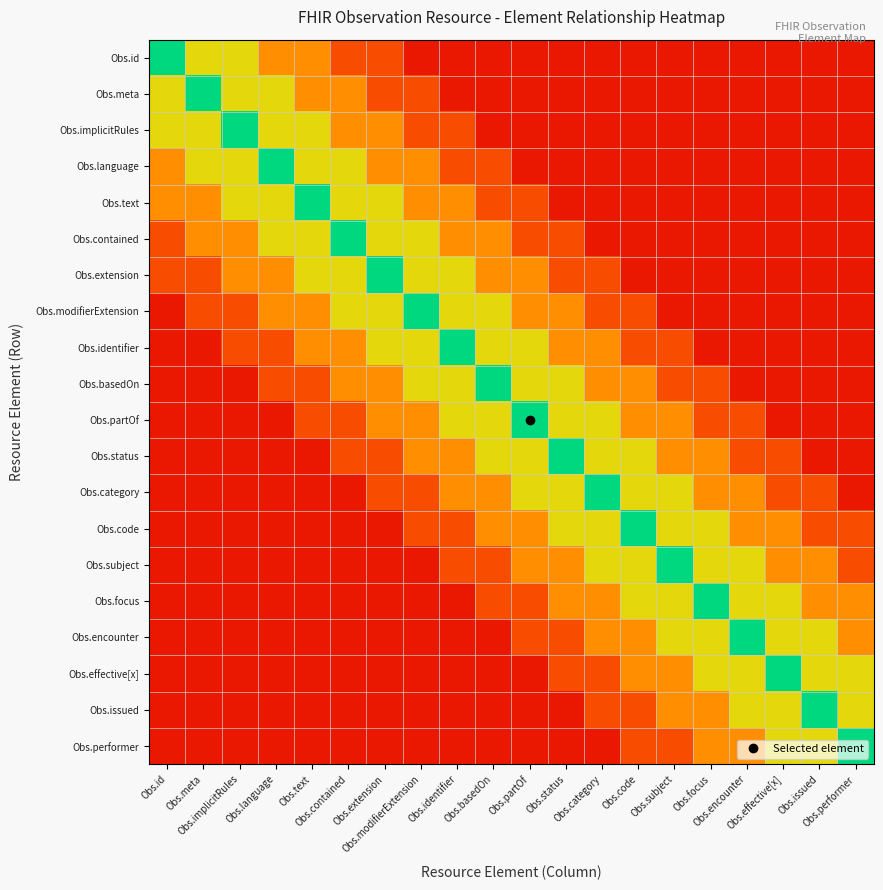

Reading left to right, list all the values displayed in this chart.

Obs.id: Obs.id=1.0	Obs.meta=0.7	Obs.implicitRules=0.7	Obs.language=0.5	Obs.text=0.5	Obs.contained=0.2	Obs.extension=0.2	Obs.modifierExtension=0.1	Obs.identifier=0.1	Obs.basedOn=0.1	Obs.partOf=0.1	Obs.status=0.1	Obs.category=0.1	Obs.code=0.1	Obs.subject=0.1	Obs.focus=0.1	Obs.encounter=0.1	Obs.effective[x]=0.1	Obs.issued=0.1	Obs.performer=0.1
Obs.meta: Obs.id=0.7	Obs.meta=1.0	Obs.implicitRules=0.7	Obs.language=0.7	Obs.text=0.5	Obs.contained=0.5	Obs.extension=0.2	Obs.modifierExtension=0.2	Obs.identifier=0.1	Obs.basedOn=0.1	Obs.partOf=0.1	Obs.status=0.1	Obs.category=0.1	Obs.code=0.1	Obs.subject=0.1	Obs.focus=0.1	Obs.encounter=0.1	Obs.effective[x]=0.1	Obs.issued=0.1	Obs.performer=0.1
Obs.implicitRules: Obs.id=0.7	Obs.meta=0.7	Obs.implicitRules=1.0	Obs.language=0.7	Obs.text=0.7	Obs.contained=0.5	Obs.extension=0.5	Obs.modifierExtension=0.2	Obs.identifier=0.2	Obs.basedOn=0.1	Obs.partOf=0.1	Obs.status=0.1	Obs.category=0.1	Obs.code=0.1	Obs.subject=0.1	Obs.focus=0.1	Obs.encounter=0.1	Obs.effective[x]=0.1	Obs.issued=0.1	Obs.performer=0.1
Obs.language: Obs.id=0.5	Obs.meta=0.7	Obs.implicitRules=0.7	Obs.language=1.0	Obs.text=0.7	Obs.contained=0.7	Obs.extension=0.5	Obs.modifierExtension=0.5	Obs.identifier=0.2	Obs.basedOn=0.2	Obs.partOf=0.1	Obs.status=0.1	Obs.category=0.1	Obs.code=0.1	Obs.subject=0.1	Obs.focus=0.1	Obs.encounter=0.1	Obs.effective[x]=0.1	Obs.issued=0.1	Obs.performer=0.1
Obs.text: Obs.id=0.5	Obs.meta=0.5	Obs.implicitRules=0.7	Obs.language=0.7	Obs.text=1.0	Obs.contained=0.7	Obs.extension=0.7	Obs.modifierExtension=0.5	Obs.identifier=0.5	Obs.basedOn=0.2	Obs.partOf=0.2	Obs.status=0.1	Obs.category=0.1	Obs.code=0.1	Obs.subject=0.1	Obs.focus=0.1	Obs.encounter=0.1	Obs.effective[x]=0.1	Obs.issued=0.1	Obs.performer=0.1
Obs.contained: Obs.id=0.2	Obs.meta=0.5	Obs.implicitRules=0.5	Obs.language=0.7	Obs.text=0.7	Obs.contained=1.0	Obs.extension=0.7	Obs.modifierExtension=0.7	Obs.identifier=0.5	Obs.basedOn=0.5	Obs.partOf=0.2	Obs.status=0.2	Obs.category=0.1	Obs.code=0.1	Obs.subject=0.1	Obs.focus=0.1	Obs.encounter=0.1	Obs.effective[x]=0.1	Obs.issued=0.1	Obs.performer=0.1
Obs.extension: Obs.id=0.2	Obs.meta=0.2	Obs.implicitRules=0.5	Obs.language=0.5	Obs.text=0.7	Obs.contained=0.7	Obs.extension=1.0	Obs.modifierExtension=0.7	Obs.identifier=0.7	Obs.basedOn=0.5	Obs.partOf=0.5	Obs.status=0.2	Obs.category=0.2	Obs.code=0.1	Obs.subject=0.1	Obs.focus=0.1	Obs.encounter=0.1	Obs.effective[x]=0.1	Obs.issued=0.1	Obs.performer=0.1
Obs.modifierExtension: Obs.id=0.1	Obs.meta=0.2	Obs.implicitRules=0.2	Obs.language=0.5	Obs.text=0.5	Obs.contained=0.7	Obs.extension=0.7	Obs.modifierExtension=1.0	Obs.identifier=0.7	Obs.basedOn=0.7	Obs.partOf=0.5	Obs.status=0.5	Obs.category=0.2	Obs.code=0.2	Obs.subject=0.1	Obs.focus=0.1	Obs.encounter=0.1	Obs.effective[x]=0.1	Obs.issued=0.1	Obs.performer=0.1
Obs.identifier: Obs.id=0.1	Obs.meta=0.1	Obs.implicitRules=0.2	Obs.language=0.2	Obs.text=0.5	Obs.contained=0.5	Obs.extension=0.7	Obs.modifierExtension=0.7	Obs.identifier=1.0	Obs.basedOn=0.7	Obs.partOf=0.7	Obs.status=0.5	Obs.category=0.5	Obs.code=0.2	Obs.subject=0.2	Obs.focus=0.1	Obs.encounter=0.1	Obs.effective[x]=0.1	Obs.issued=0.1	Obs.performer=0.1
Obs.basedOn: Obs.id=0.1	Obs.meta=0.1	Obs.implicitRules=0.1	Obs.language=0.2	Obs.text=0.2	Obs.contained=0.5	Obs.extension=0.5	Obs.modifierExtension=0.7	Obs.identifier=0.7	Obs.basedOn=1.0	Obs.partOf=0.7	Obs.status=0.7	Obs.category=0.5	Obs.code=0.5	Obs.subject=0.2	Obs.focus=0.2	Obs.encounter=0.1	Obs.effective[x]=0.1	Obs.issued=0.1	Obs.performer=0.1
Obs.partOf: Obs.id=0.1	Obs.meta=0.1	Obs.implicitRules=0.1	Obs.language=0.1	Obs.text=0.2	Obs.contained=0.2	Obs.extension=0.5	Obs.modifierExtension=0.5	Obs.identifier=0.7	Obs.basedOn=0.7	Obs.partOf=1.0	Obs.status=0.7	Obs.category=0.7	Obs.code=0.5	Obs.subject=0.5	Obs.focus=0.2	Obs.encounter=0.2	Obs.effective[x]=0.1	Obs.issued=0.1	Obs.performer=0.1
Obs.status: Obs.id=0.1	Obs.meta=0.1	Obs.implicitRules=0.1	Obs.language=0.1	Obs.text=0.1	Obs.contained=0.2	Obs.extension=0.2	Obs.modifierExtension=0.5	Obs.identifier=0.5	Obs.basedOn=0.7	Obs.partOf=0.7	Obs.status=1.0	Obs.category=0.7	Obs.code=0.7	Obs.subject=0.5	Obs.focus=0.5	Obs.encounter=0.2	Obs.effective[x]=0.2	Obs.issued=0.1	Obs.performer=0.1
Obs.category: Obs.id=0.1	Obs.meta=0.1	Obs.implicitRules=0.1	Obs.language=0.1	Obs.text=0.1	Obs.contained=0.1	Obs.extension=0.2	Obs.modifierExtension=0.2	Obs.identifier=0.5	Obs.basedOn=0.5	Obs.partOf=0.7	Obs.status=0.7	Obs.category=1.0	Obs.code=0.7	Obs.subject=0.7	Obs.focus=0.5	Obs.encounter=0.5	Obs.effective[x]=0.2	Obs.issued=0.2	Obs.performer=0.1
Obs.code: Obs.id=0.1	Obs.meta=0.1	Obs.implicitRules=0.1	Obs.language=0.1	Obs.text=0.1	Obs.contained=0.1	Obs.extension=0.1	Obs.modifierExtension=0.2	Obs.identifier=0.2	Obs.basedOn=0.5	Obs.partOf=0.5	Obs.status=0.7	Obs.category=0.7	Obs.code=1.0	Obs.subject=0.7	Obs.focus=0.7	Obs.encounter=0.5	Obs.effective[x]=0.5	Obs.issued=0.2	Obs.performer=0.2
Obs.subject: Obs.id=0.1	Obs.meta=0.1	Obs.implicitRules=0.1	Obs.language=0.1	Obs.text=0.1	Obs.contained=0.1	Obs.extension=0.1	Obs.modifierExtension=0.1	Obs.identifier=0.2	Obs.basedOn=0.2	Obs.partOf=0.5	Obs.status=0.5	Obs.category=0.7	Obs.code=0.7	Obs.subject=1.0	Obs.focus=0.7	Obs.encounter=0.7	Obs.effective[x]=0.5	Obs.issued=0.5	Obs.performer=0.2
Obs.focus: Obs.id=0.1	Obs.meta=0.1	Obs.implicitRules=0.1	Obs.language=0.1	Obs.text=0.1	Obs.contained=0.1	Obs.extension=0.1	Obs.modifierExtension=0.1	Obs.identifier=0.1	Obs.basedOn=0.2	Obs.partOf=0.2	Obs.status=0.5	Obs.category=0.5	Obs.code=0.7	Obs.subject=0.7	Obs.focus=1.0	Obs.encounter=0.7	Obs.effective[x]=0.7	Obs.issued=0.5	Obs.performer=0.5
Obs.encounter: Obs.id=0.1	Obs.meta=0.1	Obs.implicitRules=0.1	Obs.language=0.1	Obs.text=0.1	Obs.contained=0.1	Obs.extension=0.1	Obs.modifierExtension=0.1	Obs.identifier=0.1	Obs.basedOn=0.1	Obs.partOf=0.2	Obs.status=0.2	Obs.category=0.5	Obs.code=0.5	Obs.subject=0.7	Obs.focus=0.7	Obs.encounter=1.0	Obs.effective[x]=0.7	Obs.issued=0.7	Obs.performer=0.5
Obs.effective[x]: Obs.id=0.1	Obs.meta=0.1	Obs.implicitRules=0.1	Obs.language=0.1	Obs.text=0.1	Obs.contained=0.1	Obs.extension=0.1	Obs.modifierExtension=0.1	Obs.identifier=0.1	Obs.basedOn=0.1	Obs.partOf=0.1	Obs.status=0.2	Obs.category=0.2	Obs.code=0.5	Obs.subject=0.5	Obs.focus=0.7	Obs.encounter=0.7	Obs.effective[x]=1.0	Obs.issued=0.7	Obs.performer=0.7
Obs.issued: Obs.id=0.1	Obs.meta=0.1	Obs.implicitRules=0.1	Obs.language=0.1	Obs.text=0.1	Obs.contained=0.1	Obs.extension=0.1	Obs.modifierExtension=0.1	Obs.identifier=0.1	Obs.basedOn=0.1	Obs.partOf=0.1	Obs.status=0.1	Obs.category=0.2	Obs.code=0.2	Obs.subject=0.5	Obs.focus=0.5	Obs.encounter=0.7	Obs.effective[x]=0.7	Obs.issued=1.0	Obs.performer=0.7
Obs.performer: Obs.id=0.1	Obs.meta=0.1	Obs.implicitRules=0.1	Obs.language=0.1	Obs.text=0.1	Obs.contained=0.1	Obs.extension=0.1	Obs.modifierExtension=0.1	Obs.identifier=0.1	Obs.basedOn=0.1	Obs.partOf=0.1	Obs.status=0.1	Obs.category=0.1	Obs.code=0.2	Obs.subject=0.2	Obs.focus=0.5	Obs.encounter=0.5	Obs.effective[x]=0.7	Obs.issued=0.7	Obs.performer=1.0